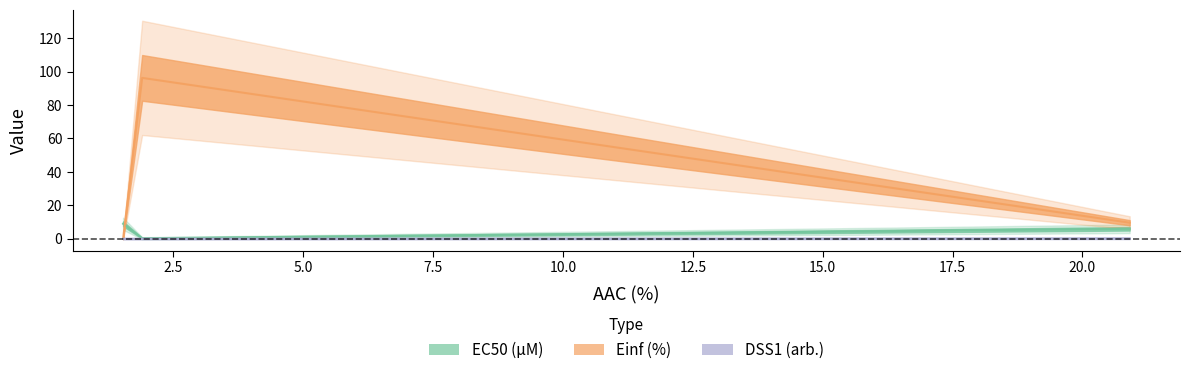

What is the difference between the maximum and minimum values in the EC50 (µM) series?

8.6